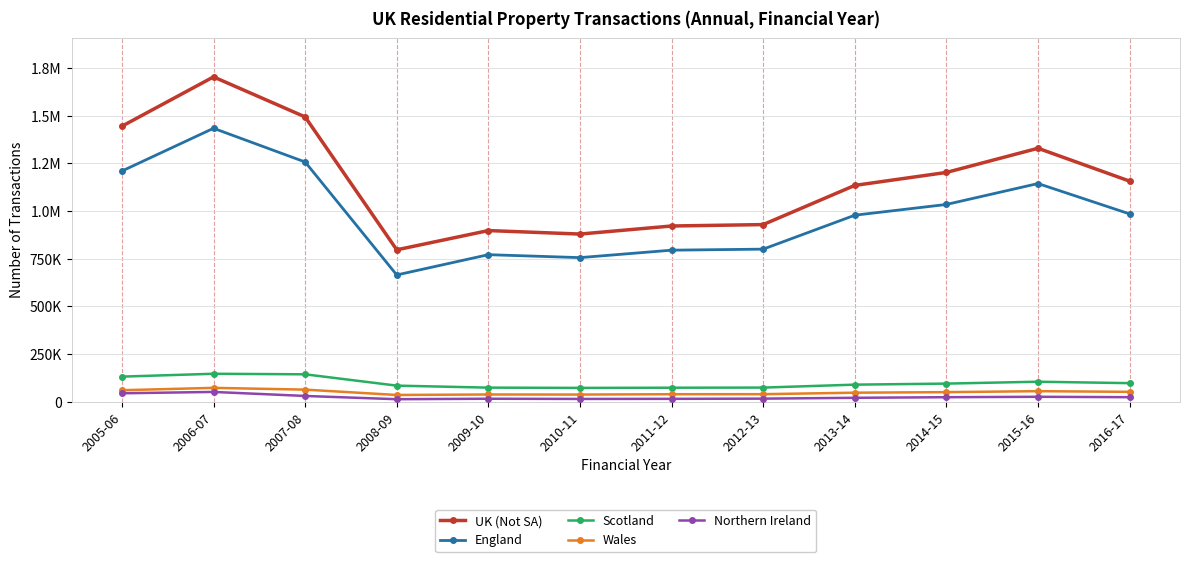

In Wales, how many points are higher than both neighbors (excluding endpoints)?

3